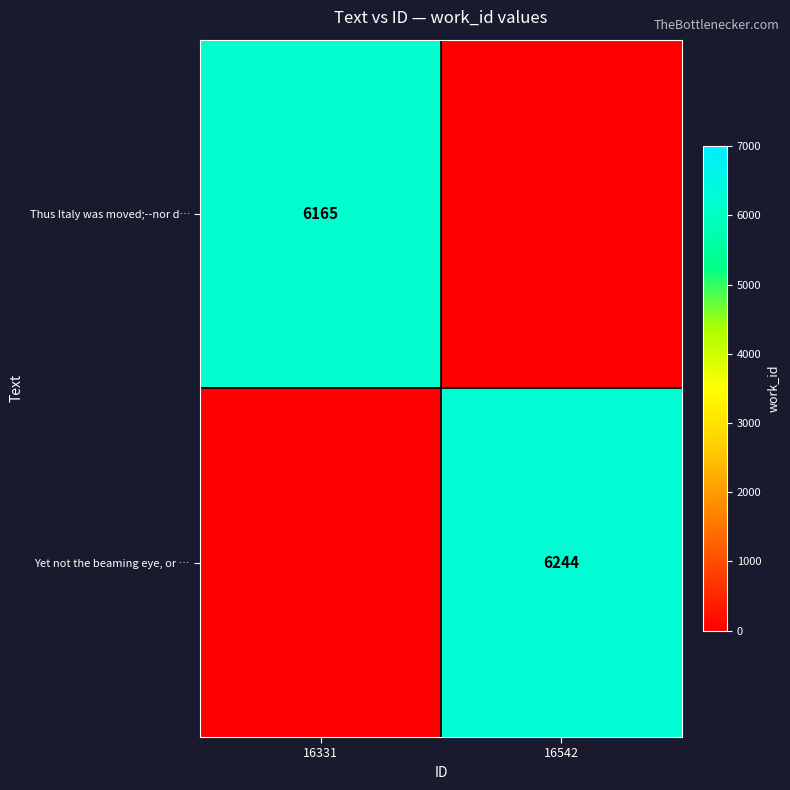

The Thus Italy was moved;--nor d… series shows 3733 at 16331. True or false?

False